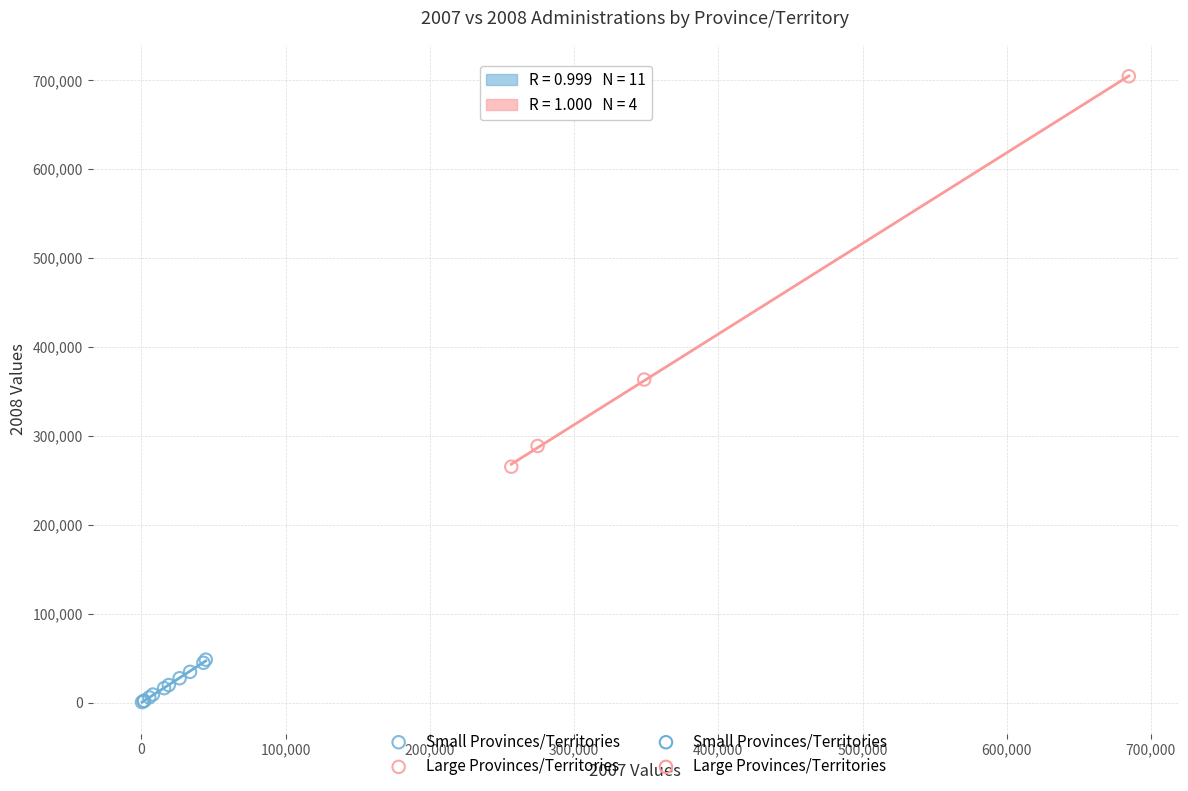

Which series has the largest Y range (max minus min)?

Large Provinces/Territories